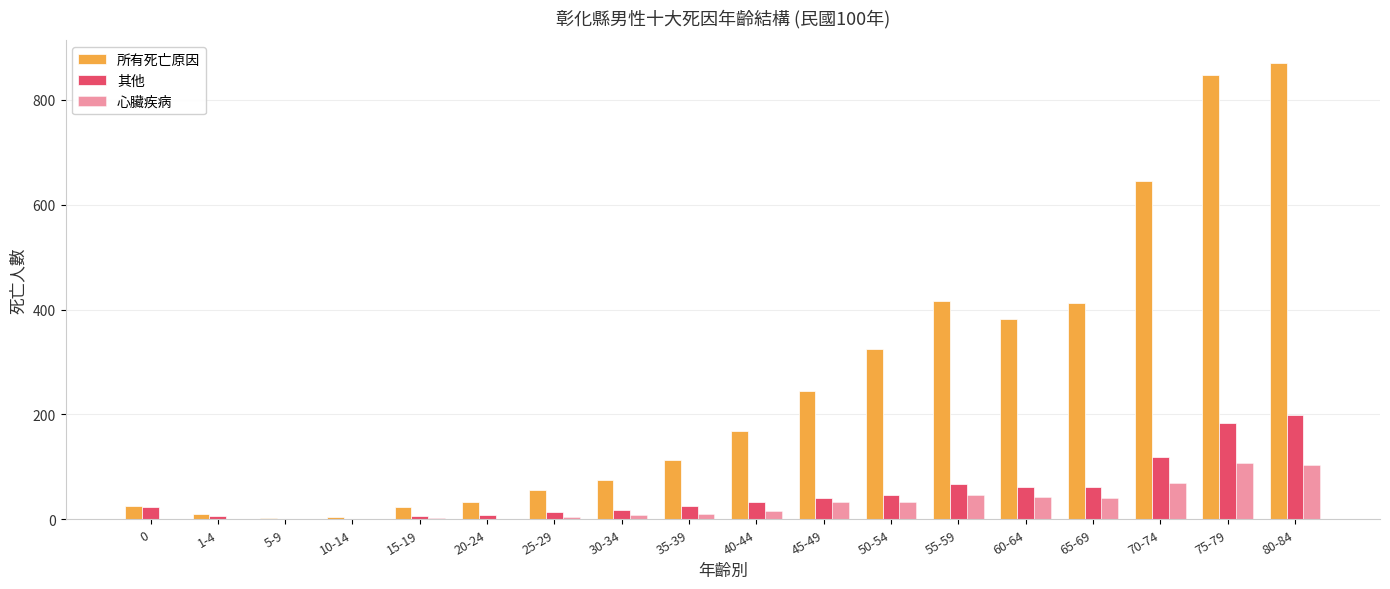

How many data points does each series have?

18